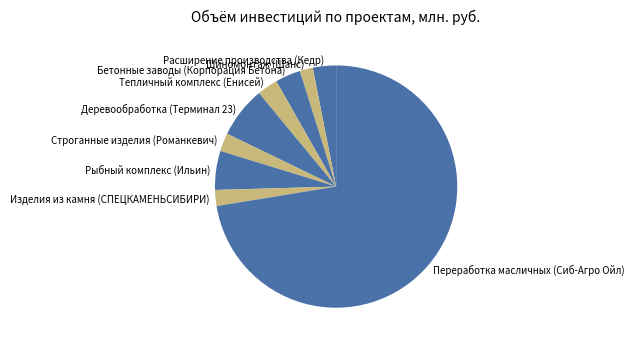

Which slice represents more than half of the pie?

Переработка масличных (Сиб-Агро Ойл)